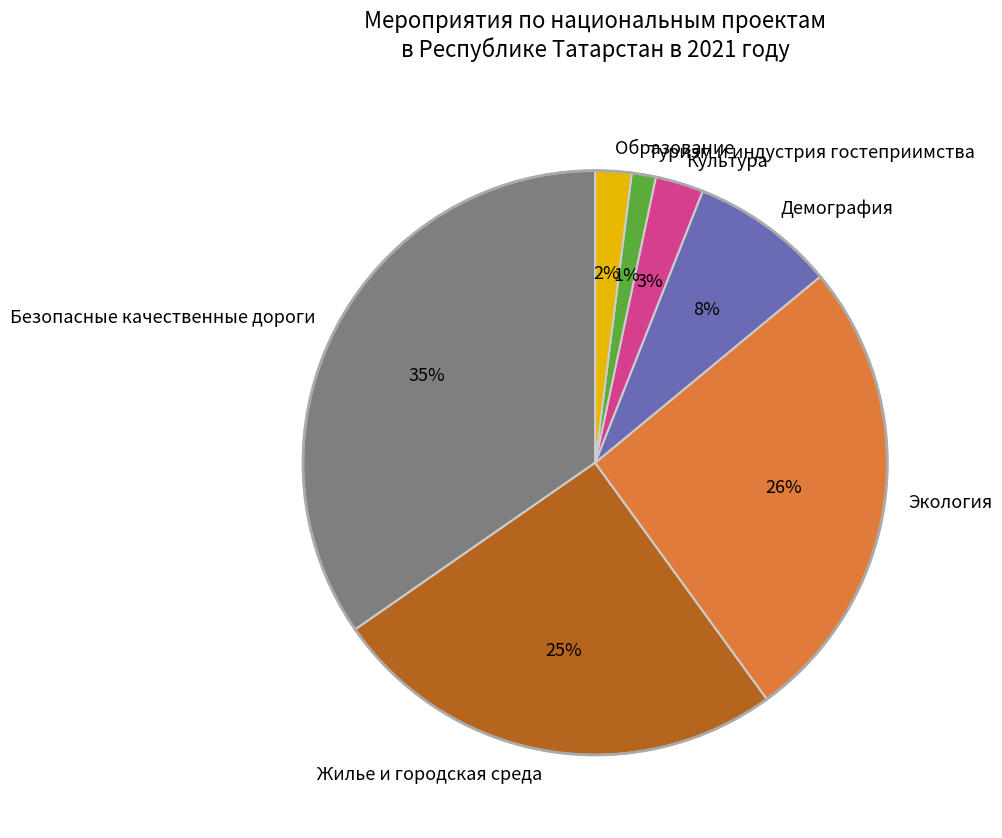

What percentage is the Демография slice, to the nearest percent?

8%